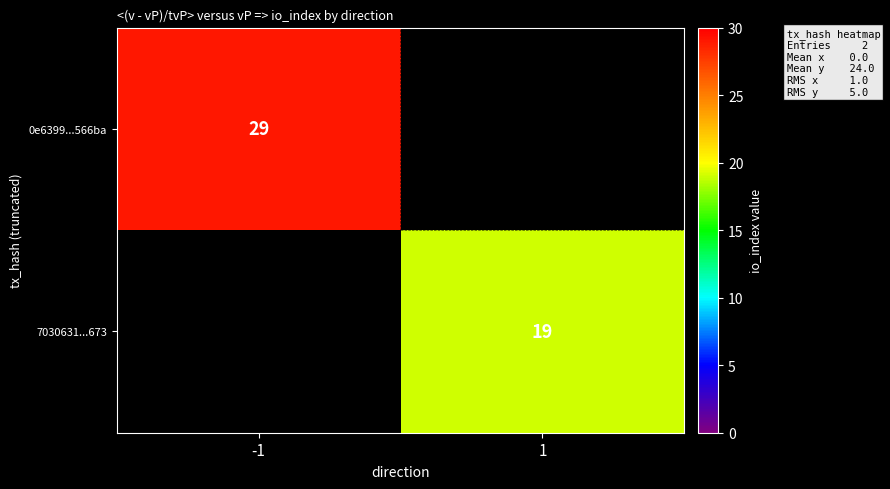

Which category has the lowest value in the 0e6399...566ba series?

-1